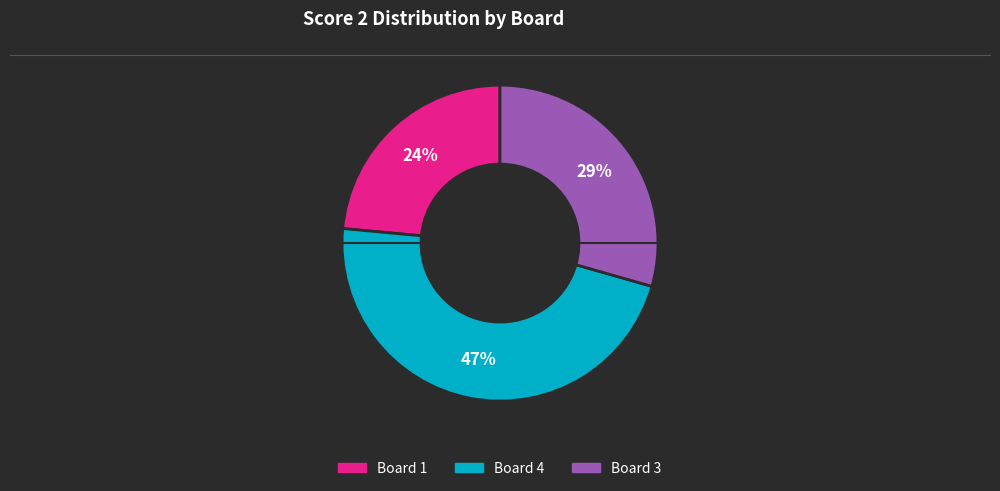

What percentage is the Board 4 slice, to the nearest percent?

47%